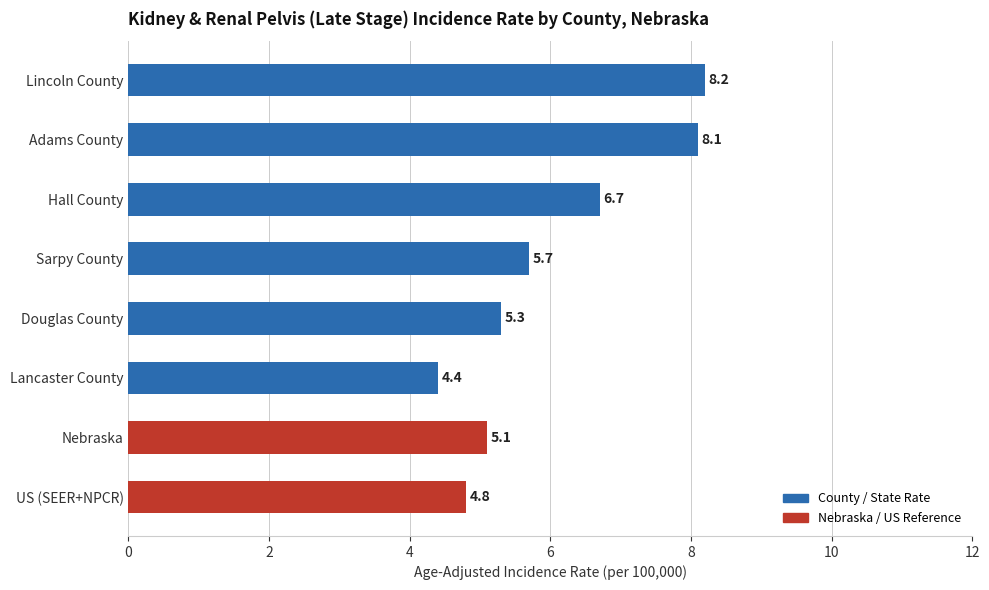

Is it true that the value at Douglas County is 7.5?

False